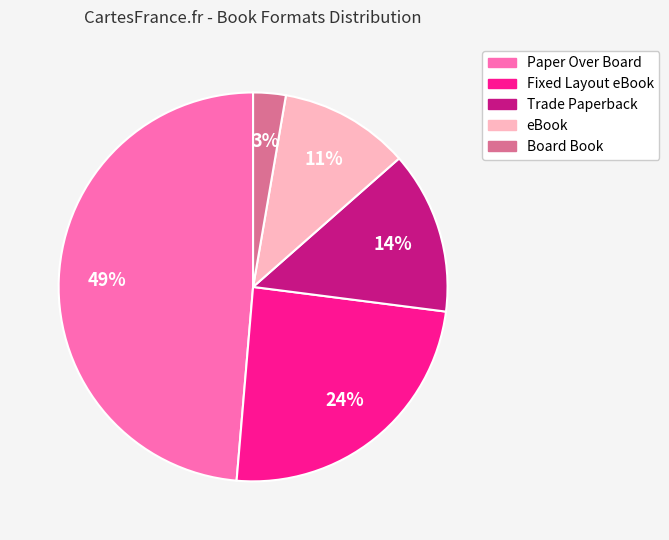

To the nearest percent, what is the combined percentage of Fixed Layout eBook and Trade Paperback?

38%